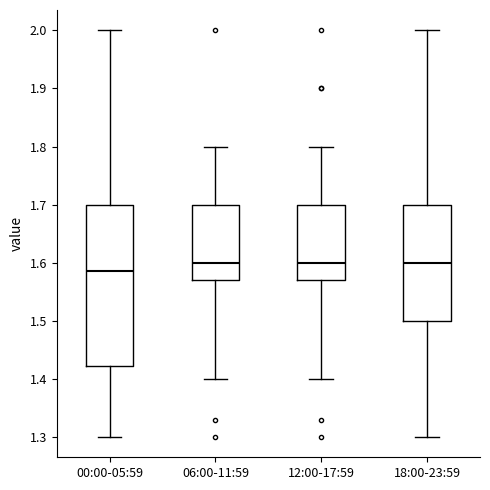

Reading left to right, transcribe this box plot: for each box, give where its median line is, the range the box spans, and where its two whiskers end, as read against the y-axis. The values are not printed on the chart, so give them approximately, as read against the axis.

00:00-05:59: median 1.59, box 1.42 to 1.70, whiskers 1.30 to 2.00
06:00-11:59: median 1.60, box 1.57 to 1.70, whiskers 1.40 to 1.80
12:00-17:59: median 1.60, box 1.57 to 1.70, whiskers 1.40 to 1.80
18:00-23:59: median 1.60, box 1.50 to 1.70, whiskers 1.30 to 2.00